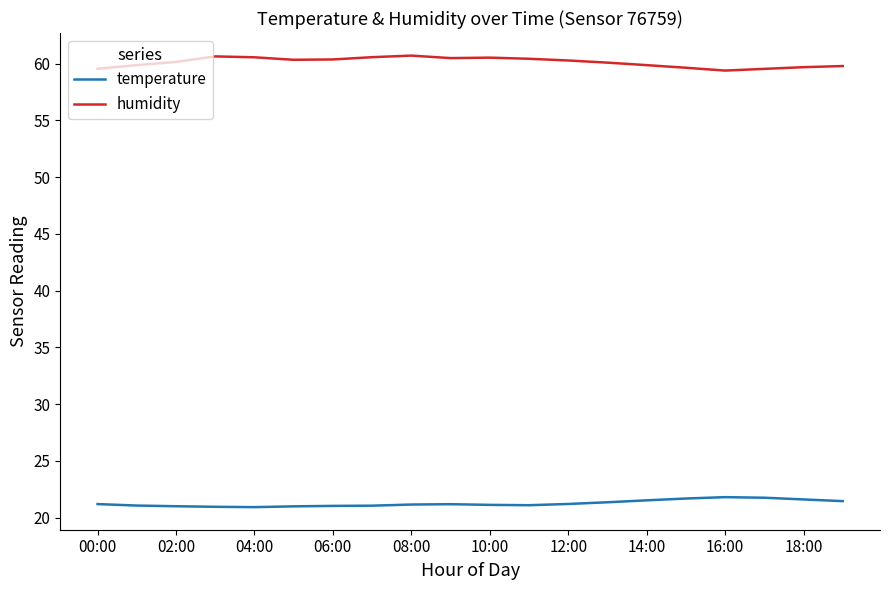

True or false: humidity and temperature intersect in this chart.

False